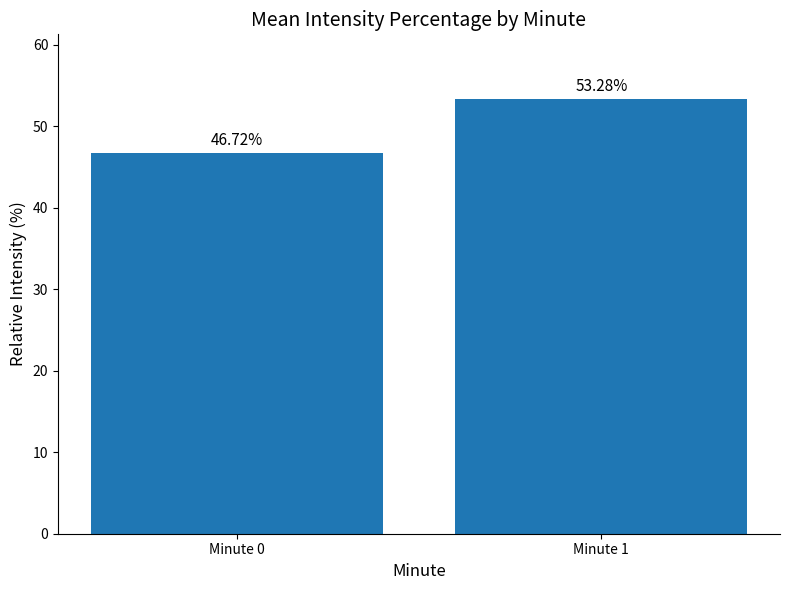

Does the chart contain any negative values?

No